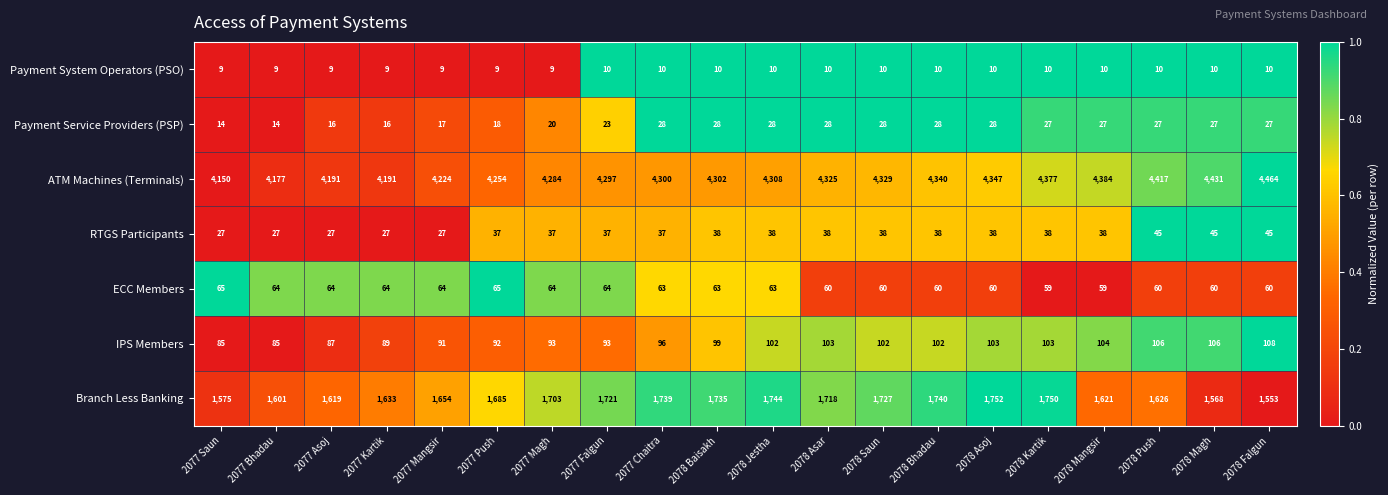

Rank the series by their maximum value, from highest to lowest.

ATM Machines (Terminals), Branch Less Banking, IPS Members, ECC Members, RTGS Participants, Payment Service Providers (PSP), Payment System Operators (PSO)